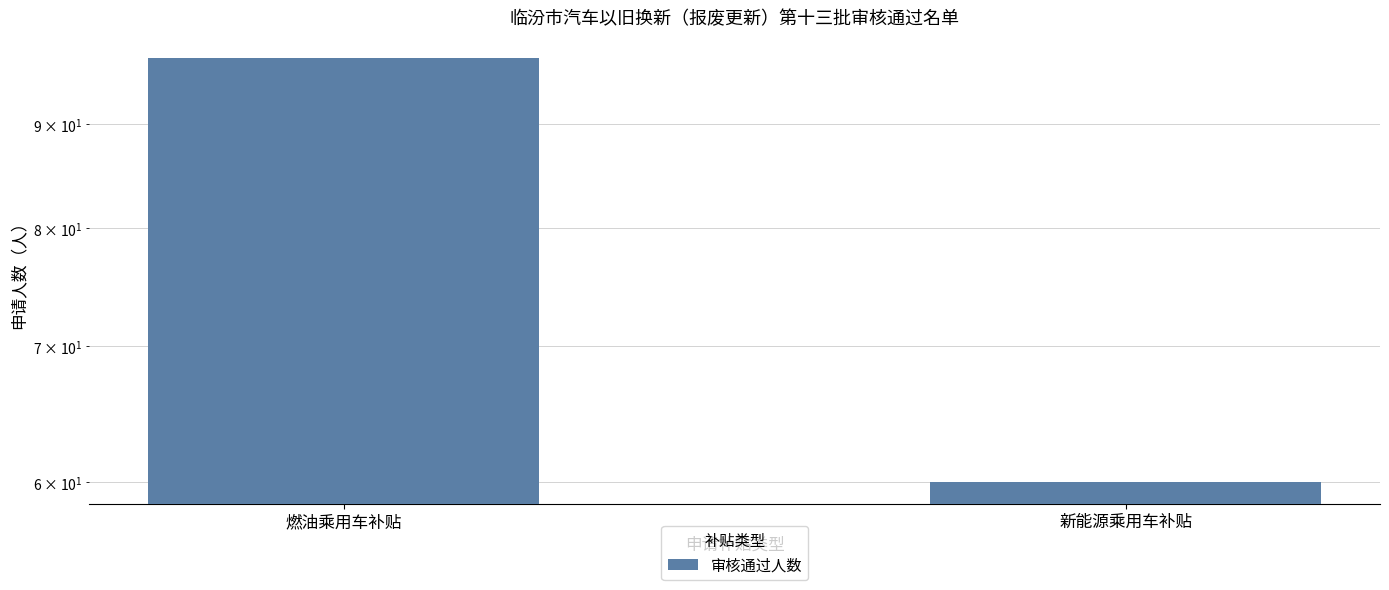

What position from the left is 新能源乘用车补贴?

2